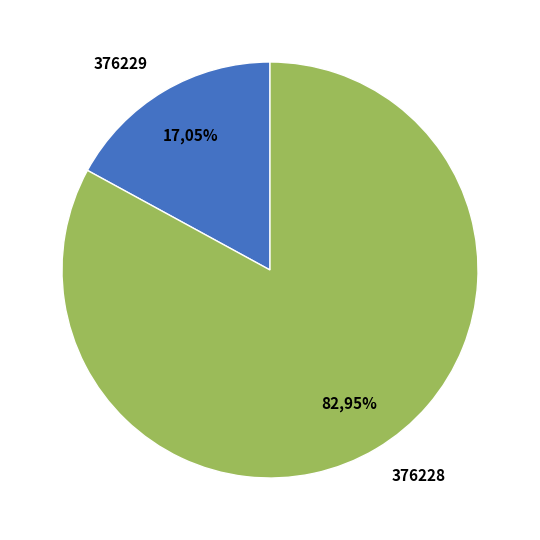

Which category accounts for the majority?

376228